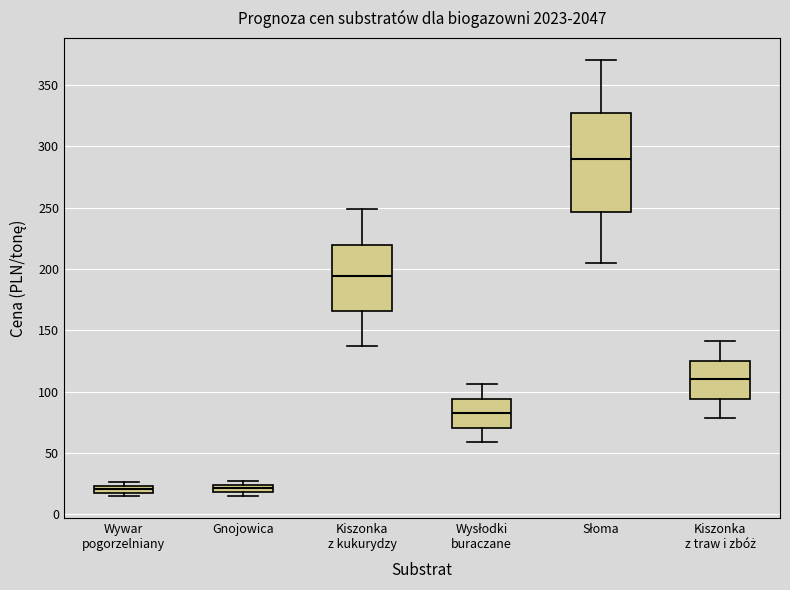

Where is the upper edge of the box for Wywar pogorzelniany on the y-axis? The values are not printed on the chart, so give them approximately, as read against the axis.

25